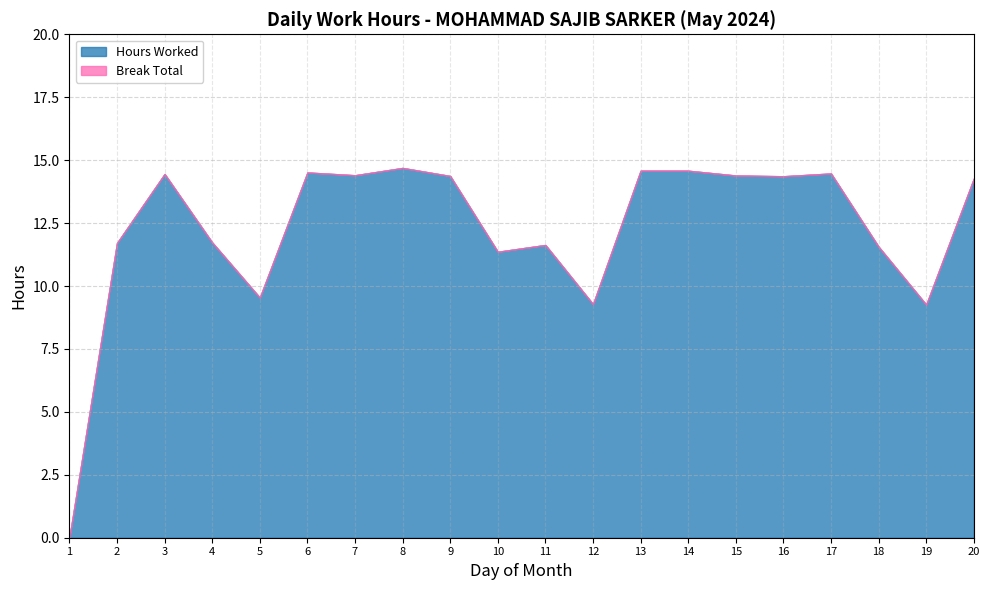

What is the average value of the Hours Worked series?

12.3